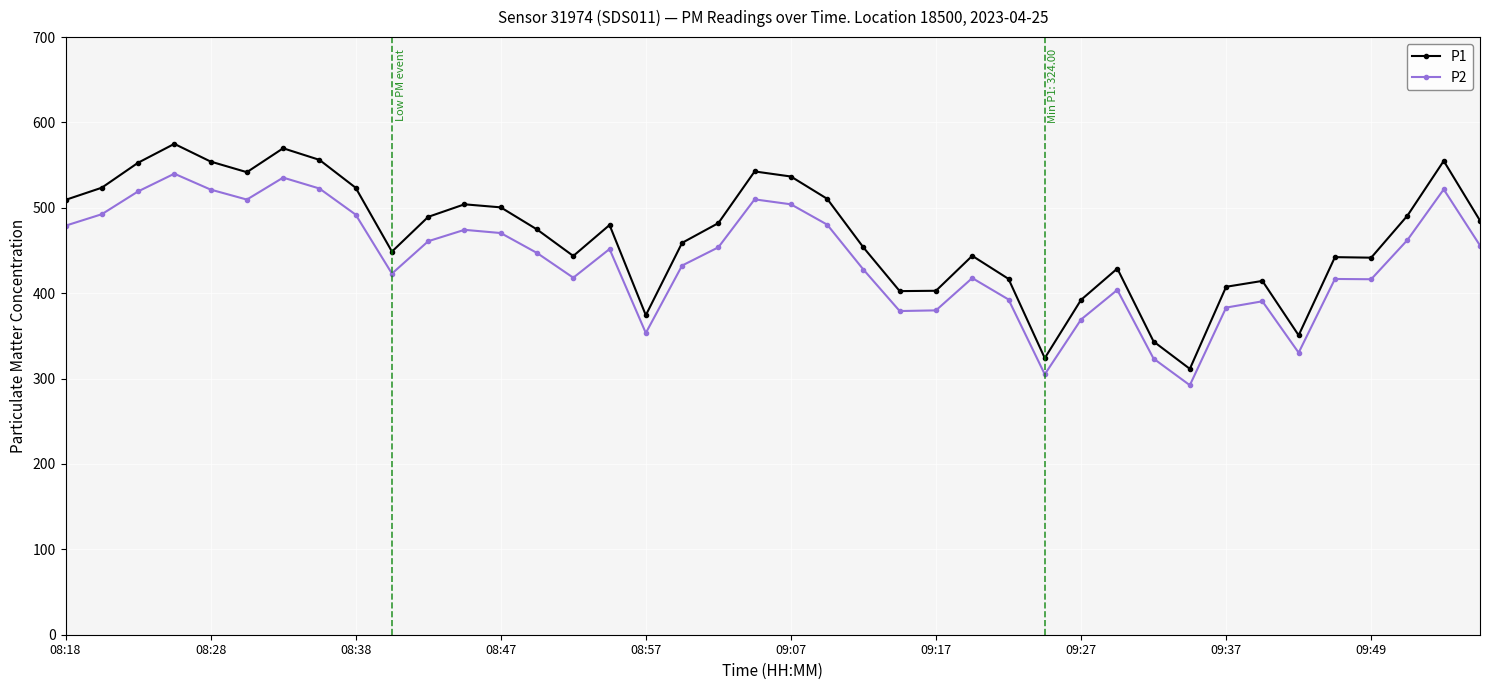

Which series has the largest range (max minus min)?

P1